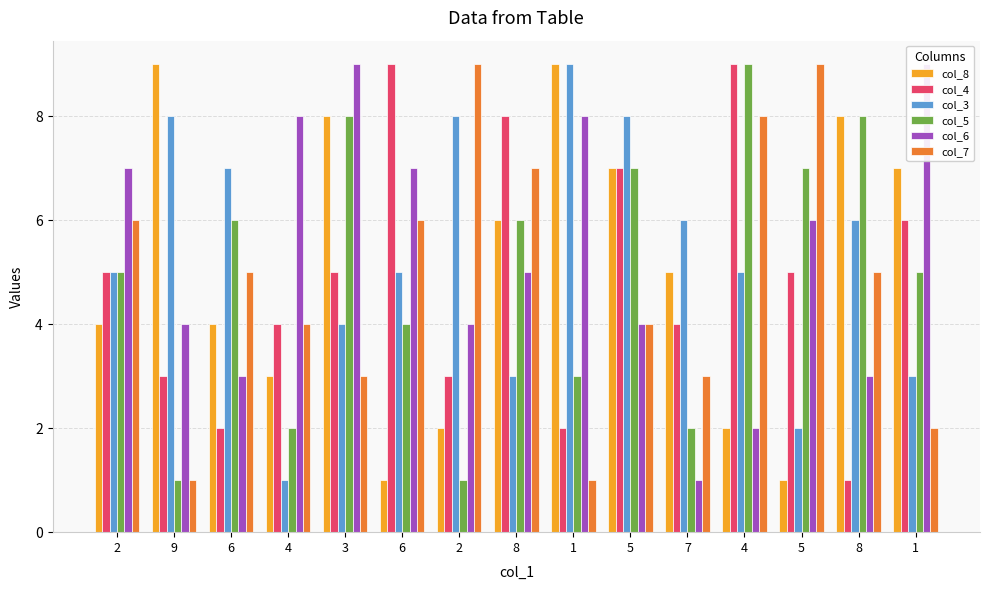

Reading right to left, transcribe all the data shown in this chart.

col_8: 1=7	8=8	5=1	4=2	7=5	5=7	1=9	8=6	2=2	6=1	3=8	4=3	6=4	9=9	2=4
col_4: 1=6	8=1	5=5	4=9	7=4	5=7	1=2	8=8	2=3	6=9	3=5	4=4	6=2	9=3	2=5
col_3: 1=3	8=6	5=2	4=5	7=6	5=8	1=9	8=3	2=8	6=5	3=4	4=1	6=7	9=8	2=5
col_5: 1=5	8=8	5=7	4=9	7=2	5=7	1=3	8=6	2=1	6=4	3=8	4=2	6=6	9=1	2=5
col_6: 1=9	8=3	5=6	4=2	7=1	5=4	1=8	8=5	2=4	6=7	3=9	4=8	6=3	9=4	2=7
col_7: 1=2	8=5	5=9	4=8	7=3	5=4	1=1	8=7	2=9	6=6	3=3	4=4	6=5	9=1	2=6